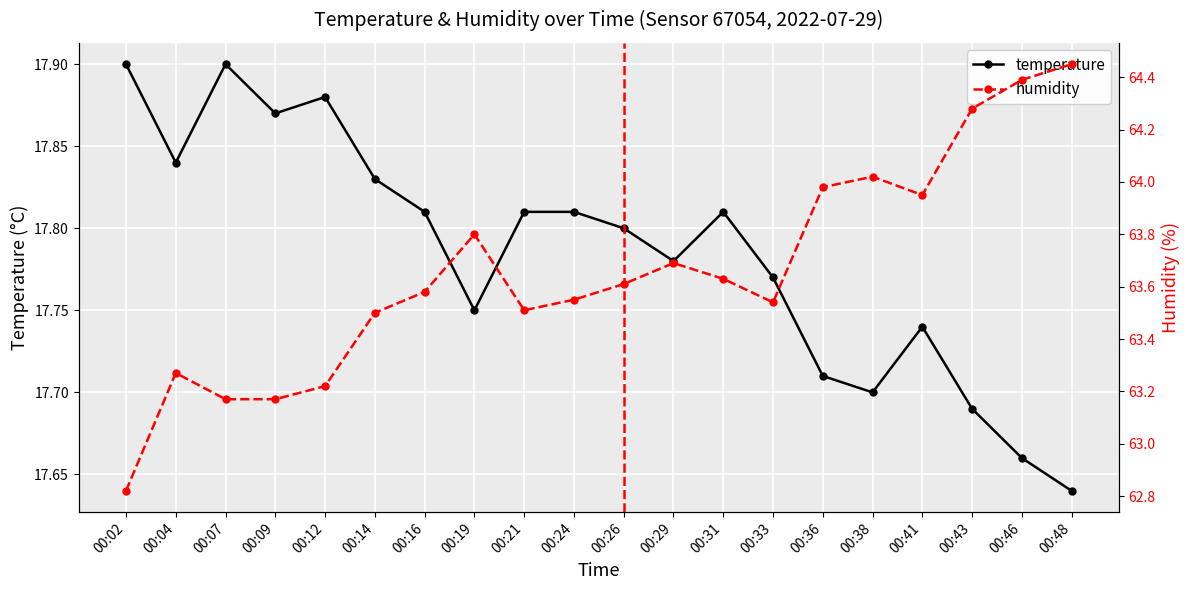

Reading left to right, list all the values displayed in this chart.

temperature: 00:02=17.9	00:04=17.8	00:07=17.9	00:09=17.9	00:12=17.9	00:14=17.8	00:16=17.8	00:19=17.8	00:21=17.8	00:24=17.8	00:26=17.8	00:29=17.8	00:31=17.8	00:33=17.8	00:36=17.7	00:38=17.7	00:41=17.7	00:43=17.7	00:46=17.7	00:48=17.6
humidity: 00:02=62.8	00:04=63.3	00:07=63.2	00:09=63.2	00:12=63.2	00:14=63.5	00:16=63.6	00:19=63.8	00:21=63.5	00:24=63.5	00:26=63.6	00:29=63.7	00:31=63.6	00:33=63.5	00:36=64.0	00:38=64.0	00:41=64.0	00:43=64.3	00:46=64.4	00:48=64.5